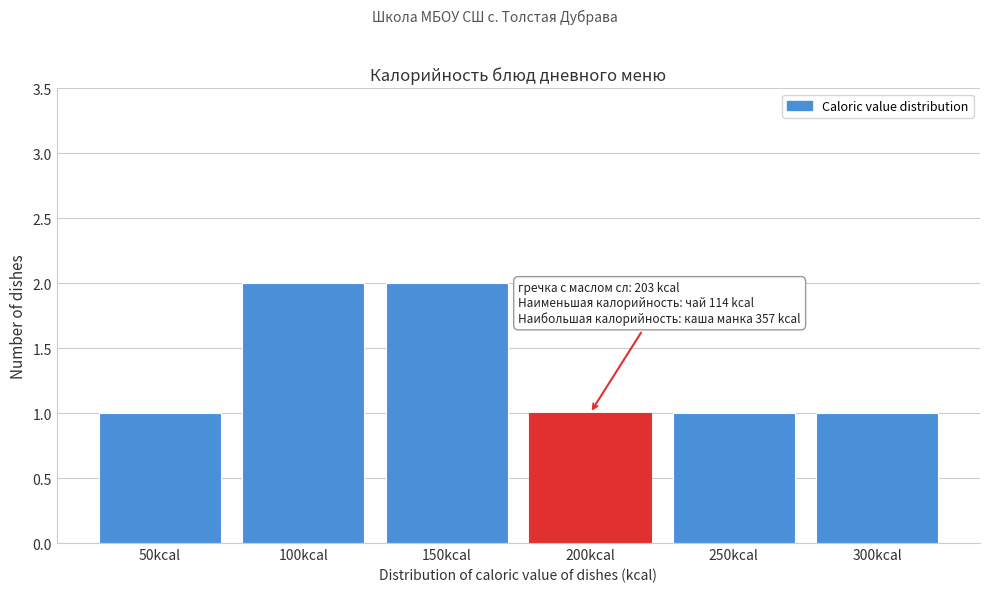

Reading left to right, list all the values displayed in this chart.

50kcal=1	100kcal=2	150kcal=2	200kcal=1	250kcal=1	300kcal=1